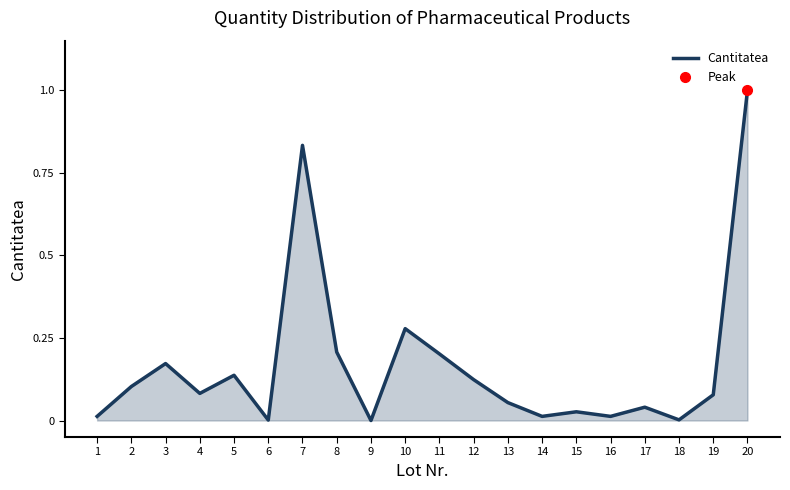

At which category does the chart reach its peak across all series?

20